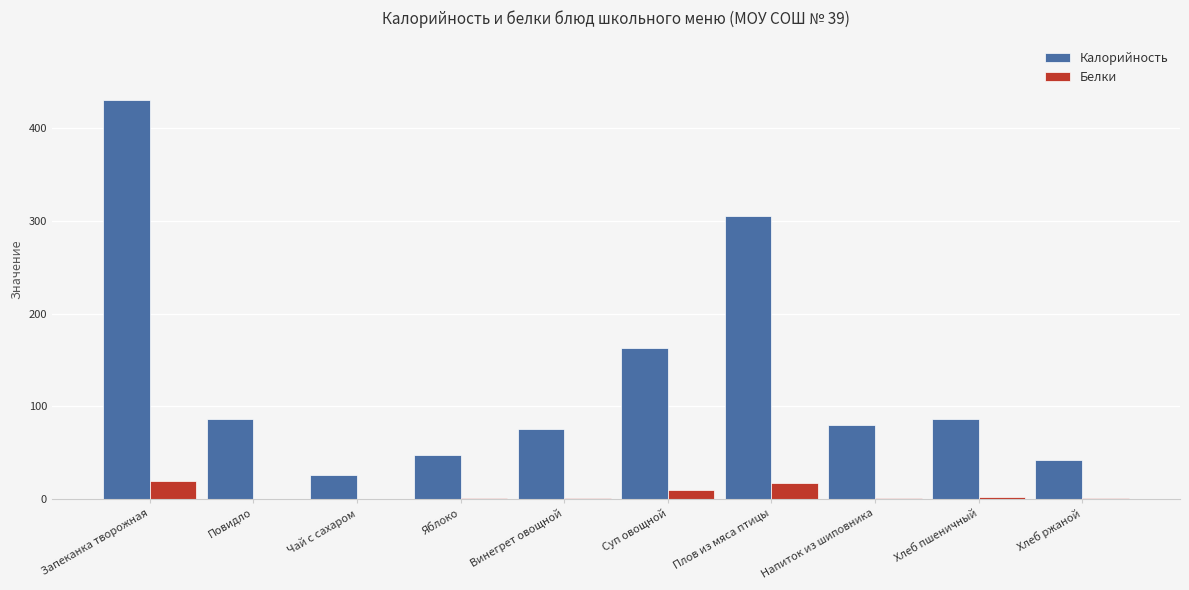

Where does the Калорийность series first go above 85?

Запеканка творожная